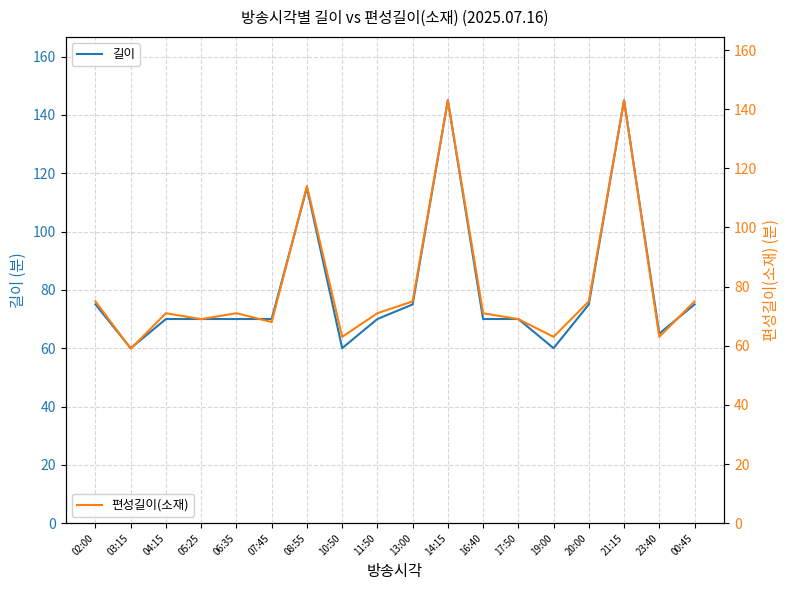

Where is 편성길이(소재) nearest to the value 101?

08:55